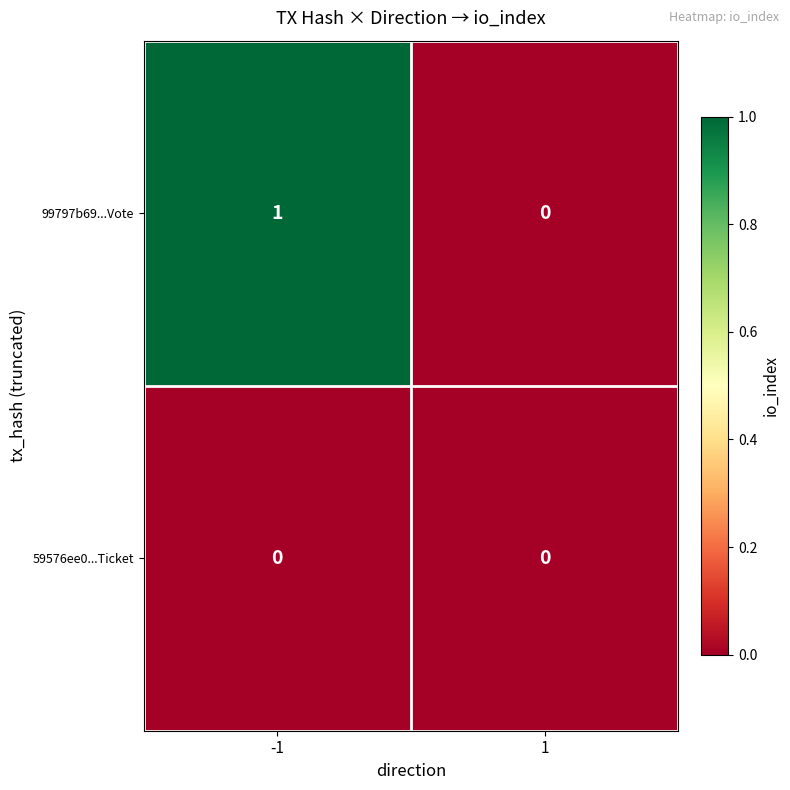

Rank the series at -1 from lowest to highest value.

59576ee0...Ticket, 99797b69...Vote